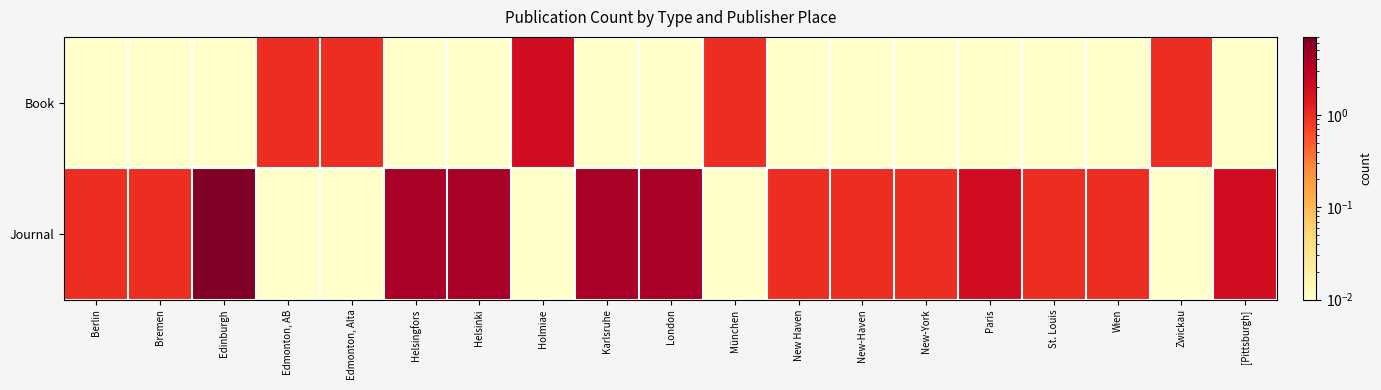

Count the number of categories in the chart.

19